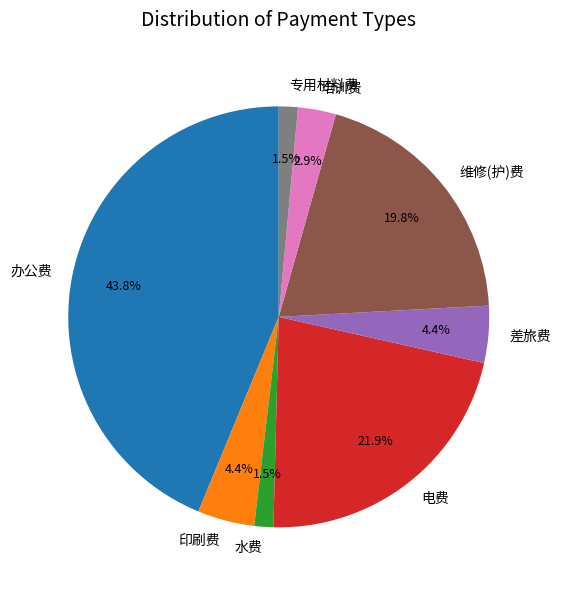

Does 印刷费 represent more than half of the total?

No